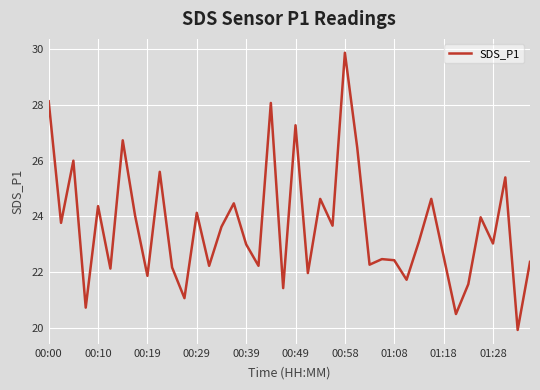

What is the difference between the maximum and minimum values?

9.9